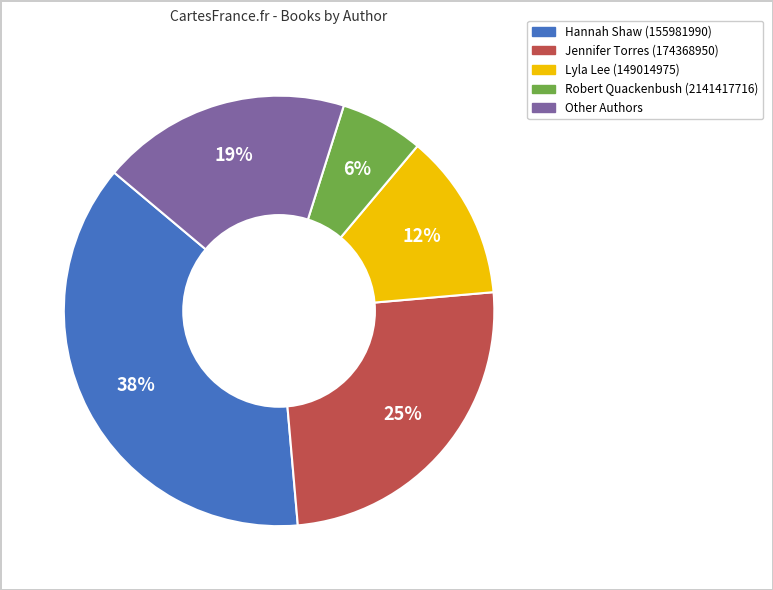

Which category has the smallest portion of the pie?

Robert Quackenbush (2141417716)